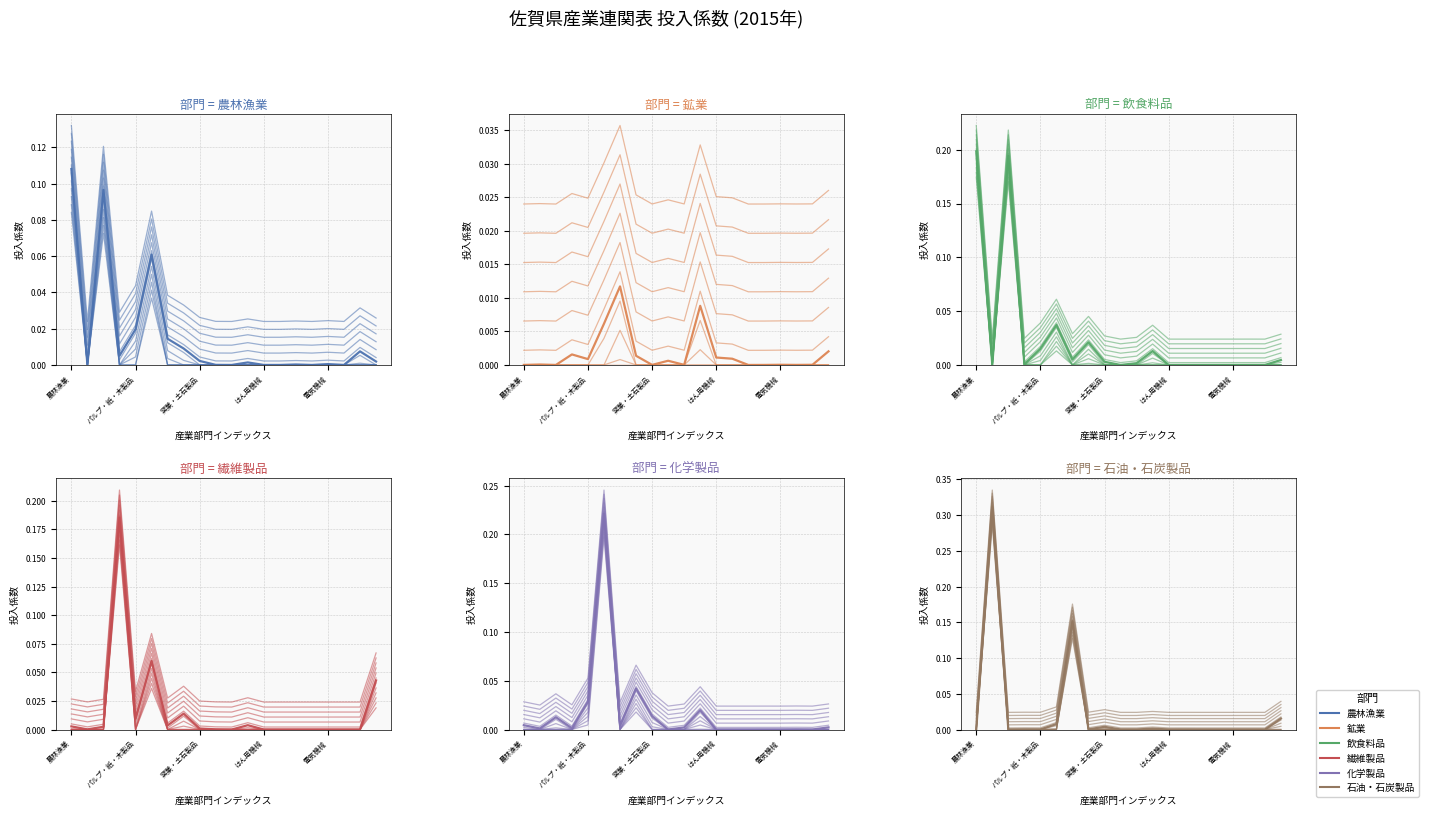

True or false: 化学製品 and 石油・石炭製品 cross at least once.

True